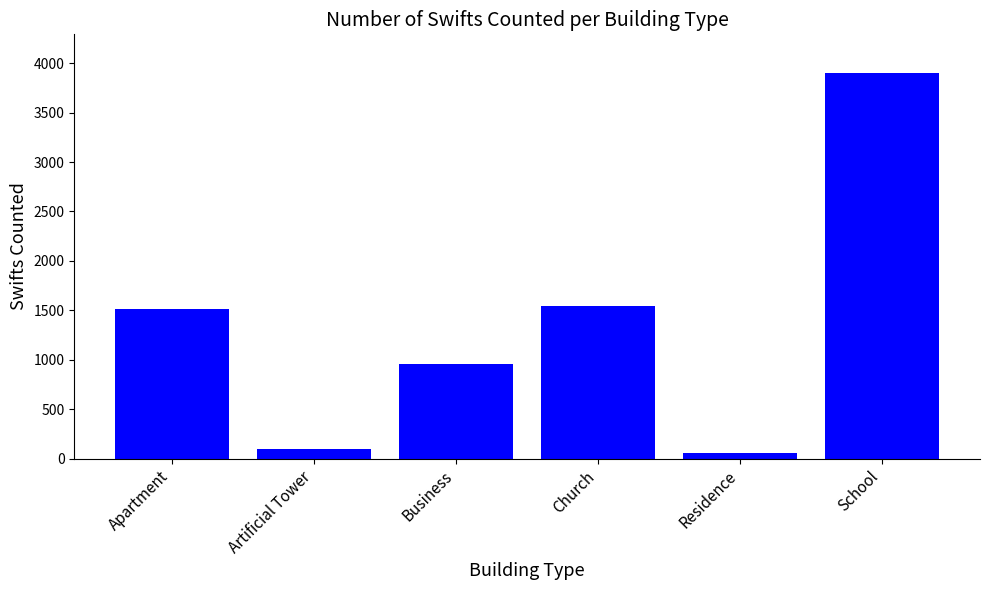

What is the label of the 4th bar from the right?

Business